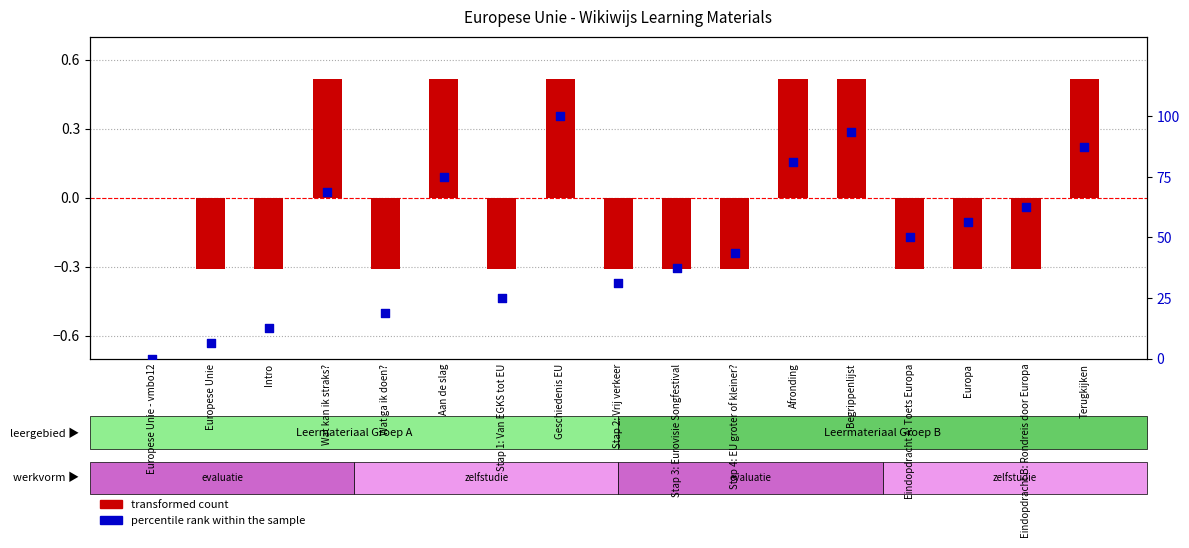

Which series has the largest total across all categories?

percentile rank within the sample